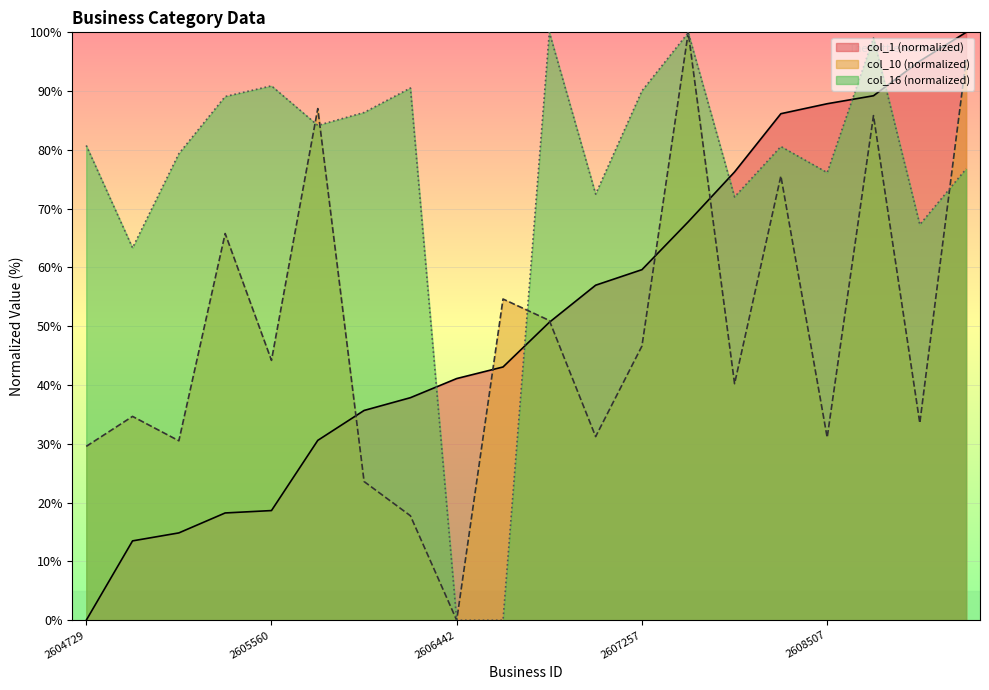

What are all the series names shown in the legend?

col_1 (normalized), col_10 (normalized), col_16 (normalized)